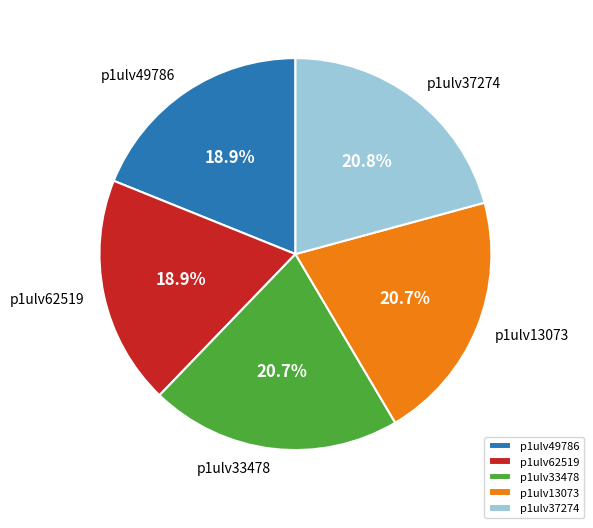

Combined, what portion of the pie is p1ulv13073 and p1ulv62519?

39.6%